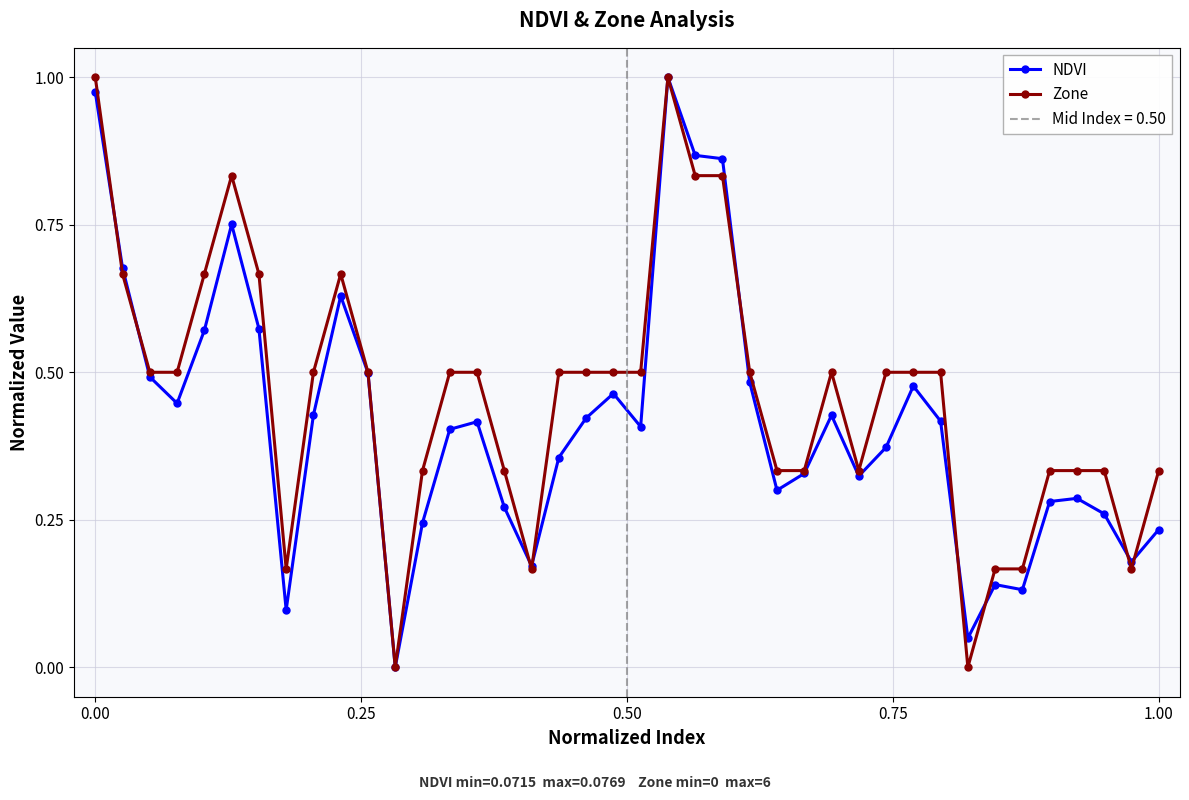

At how many categories does at least one series exceed 0?

39